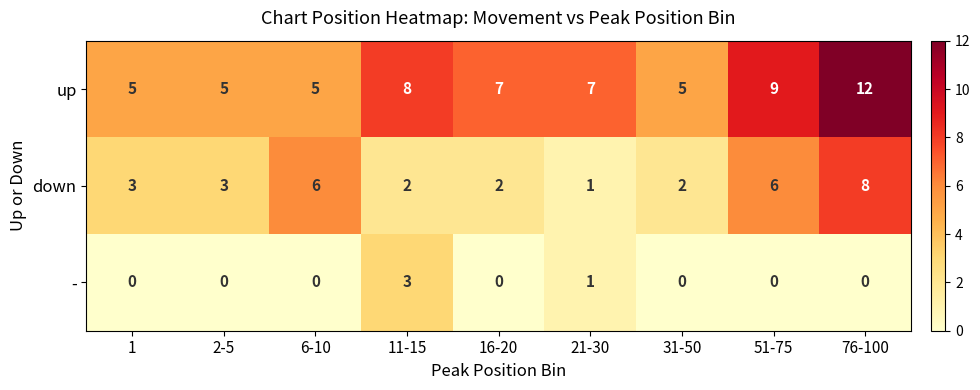

Which category has the highest value across all series?

76-100